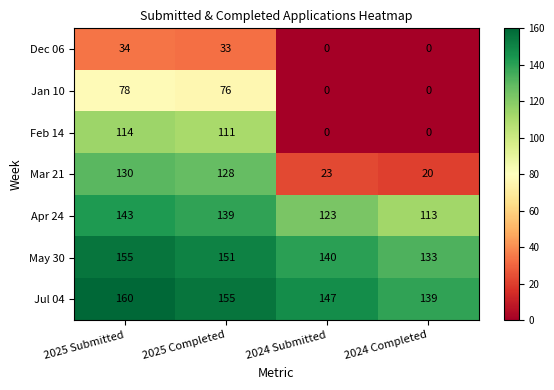

Which series has the largest total across all categories?

Jul 04